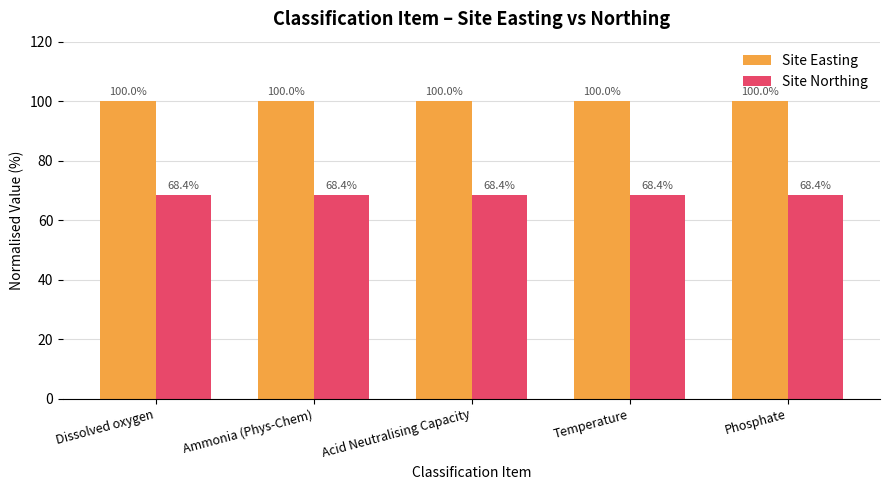

Read the Site Easting value at Temperature.

100.0